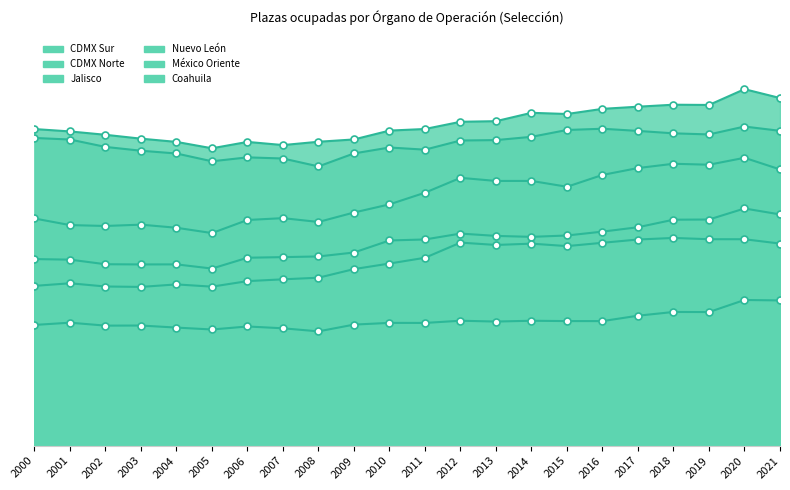

Reading right to left, what are all the values shown in this chart?

CDMX Sur: 41850	42916	41017	41046	40808	40548	39928	40071	39064	38992	38122	37931	36866	36587	36188	36568	35802	36569	36959	37425	37830	38116
CDMX Norte: 37903	38418	37469	37601	37892	38153	38005	37181	36786	36736	35635	35895	35183	33619	34571	34709	34235	35174	35507	35965	36856	37044
Jalisco: 33259	34656	33823	33938	33423	32594	31170	31872	31870	32243	30455	29051	28070	26932	27392	27171	25594	26234	26609	26450	26556	27350
Nuevo León: 27841	28555	27227	27205	26298	25770	25304	25140	25254	25534	24826	24705	23256	22781	22700	22627	21324	21826	21820	21843	22398	22464
México Oriente: 24331	24853	24856	25009	24820	24425	24027	24322	24164	24448	22623	21929	21259	20222	20028	19811	19146	19416	19114	19164	19552	19238
Coahuila: 17488	17540	16088	16098	15649	14999	15000	15041	14944	15044	14778	14785	14577	13764	14133	14351	13989	14218	14466	14453	14809	14537